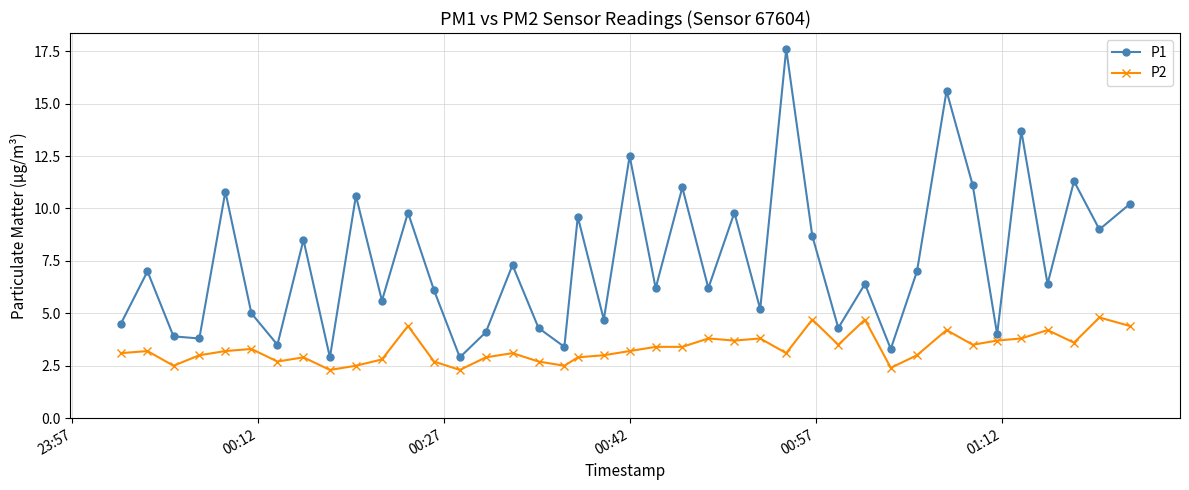

Which series has the largest total across all categories?

P1